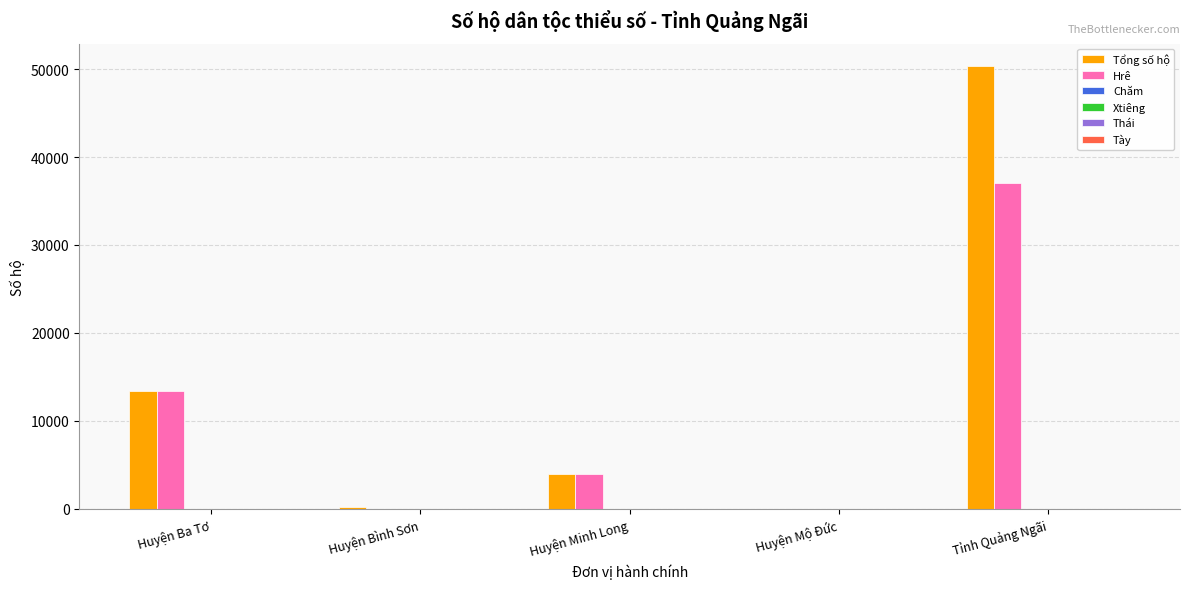

What is the label of the 4th bar from the left?

Huyện Mộ Đức